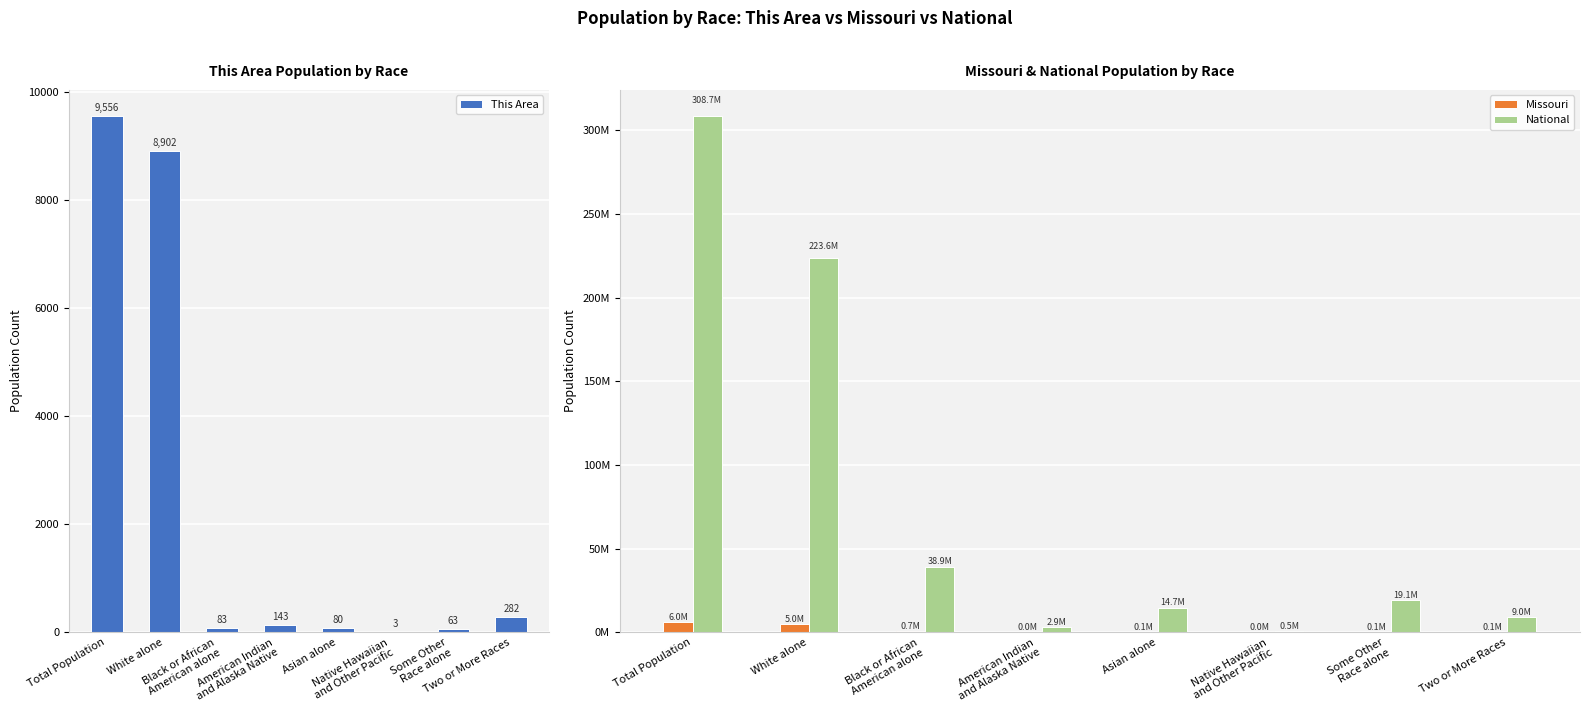

Which series changed the most between Total Population and White alone?

National